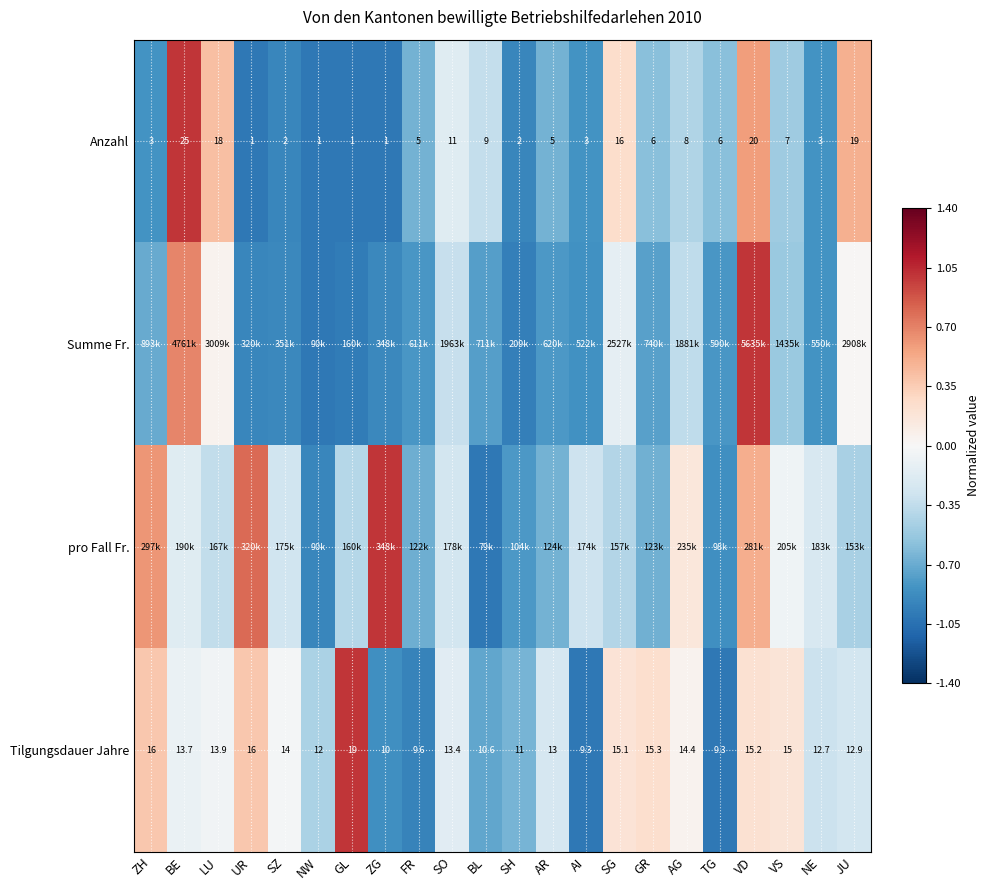

At which label does Tilgungsdauer Jahre reach its peak?

GL